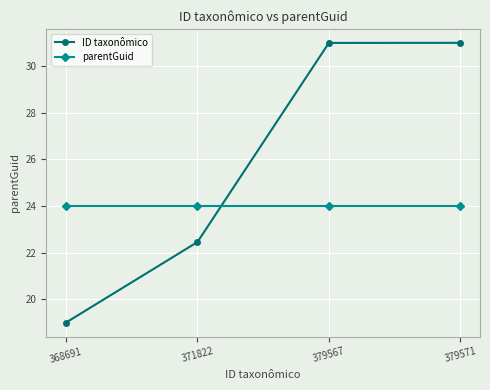

At how many categories does at least one series exceed 26?

2